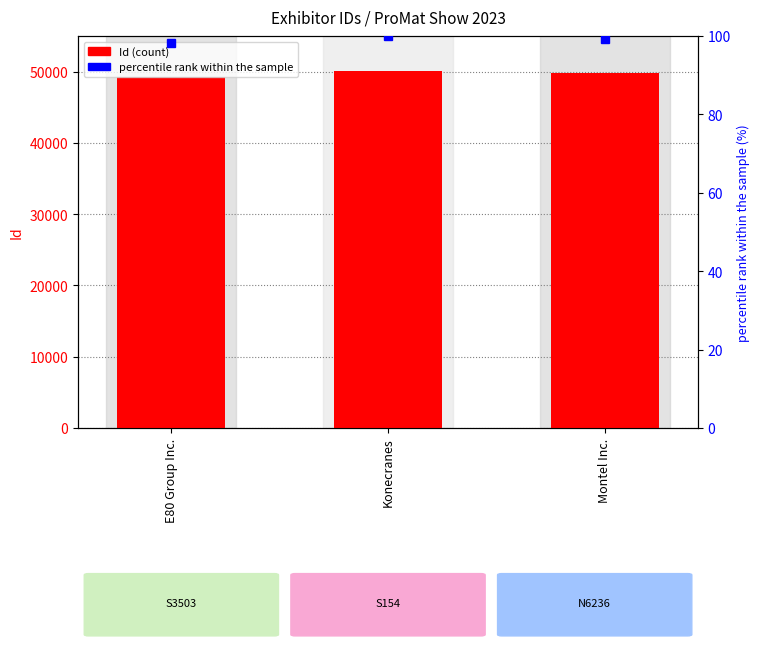

What is the ratio of the value at E80 Group Inc. to the value at Montel Inc.?

1.0